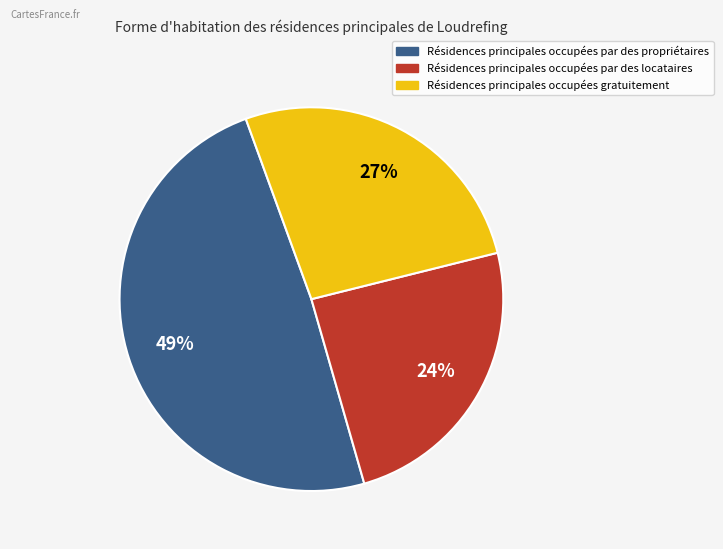

To the nearest percent, what is the average slice percentage?

33%